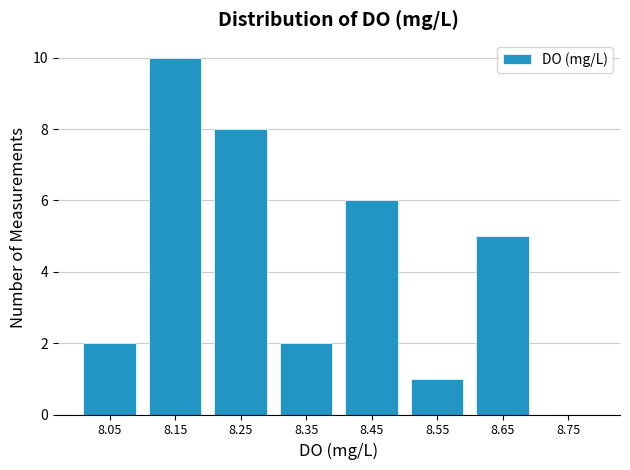

Reading left to right, list every bar in this chart as the range it spans on the x-axis followed by its height. The values are not printed on the chart, so give them approximately, as read against the axis.

8.0 to 8.1: 2
8.1 to 8.2: 10
8.2 to 8.3: 8
8.3 to 8.4: 2
8.4 to 8.5: 6
8.5 to 8.6: 1
8.6 to 8.7: 5
8.7 to 8.8: 0